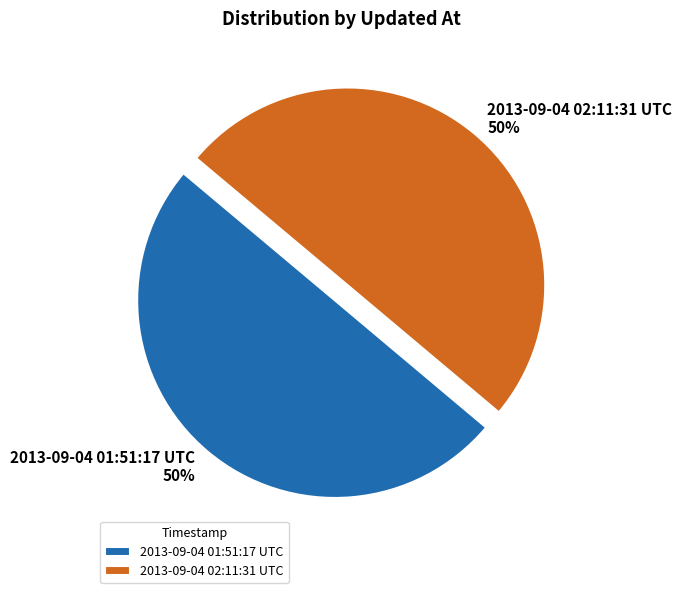

The 2013-09-04 01:51:17 UTC slice represents 50% of the pie. True or false?

True